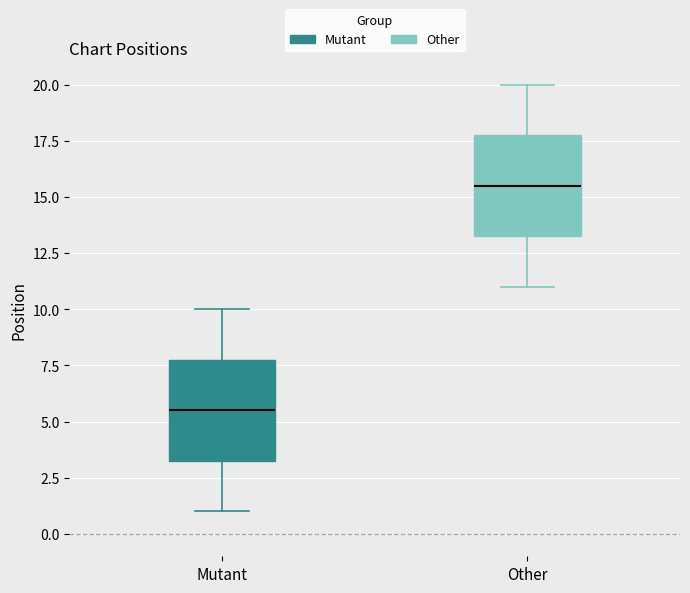

Reading left to right, read every box against the y-axis: the position of its median line, the range the box covers, and the ends of its whiskers. The values are not printed on the chart, so give them approximately, as read against the axis.

Mutant: median 5.5, box 3.5 to 8.0, whiskers 1.0 to 10.0
Other: median 15.5, box 13.5 to 18.0, whiskers 11.0 to 20.0